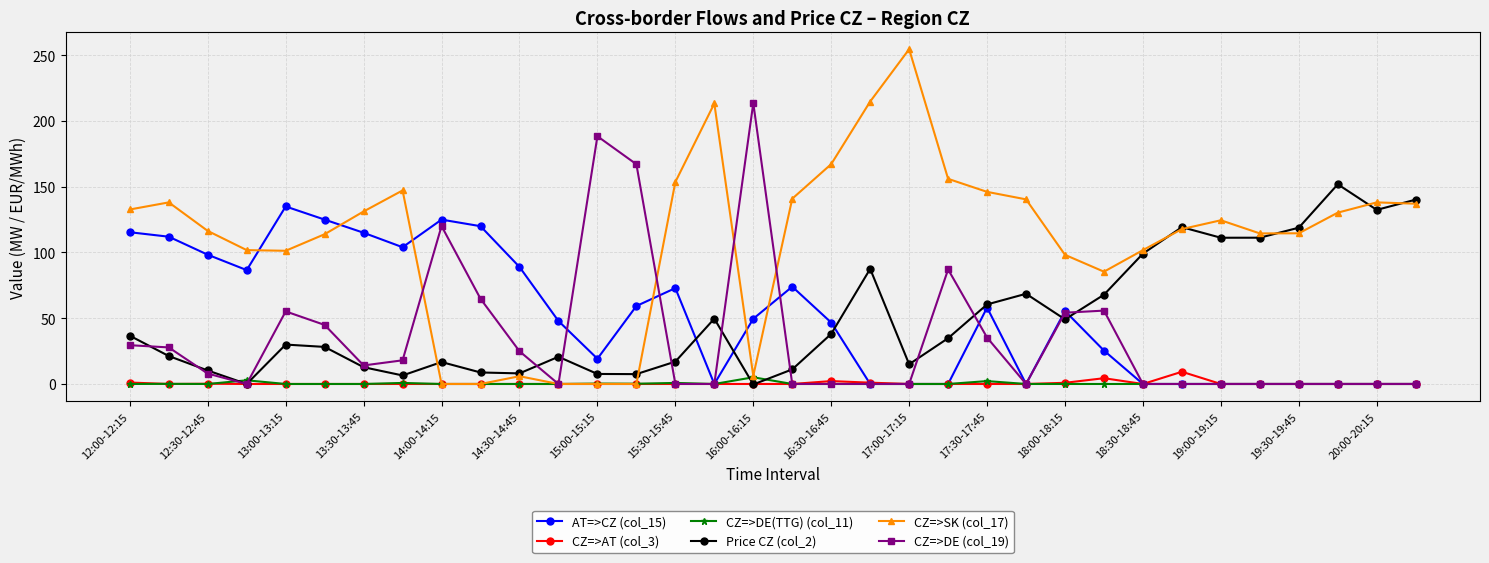

What is the smallest value displayed?

-0.4